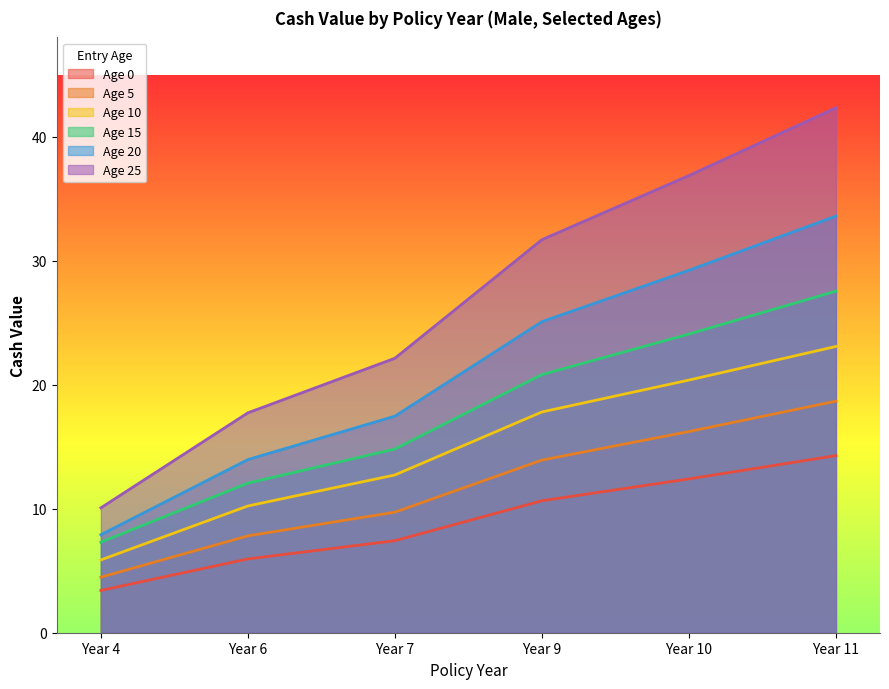

True or false: Age 20 has a value of 27.5 at Year 7.

False